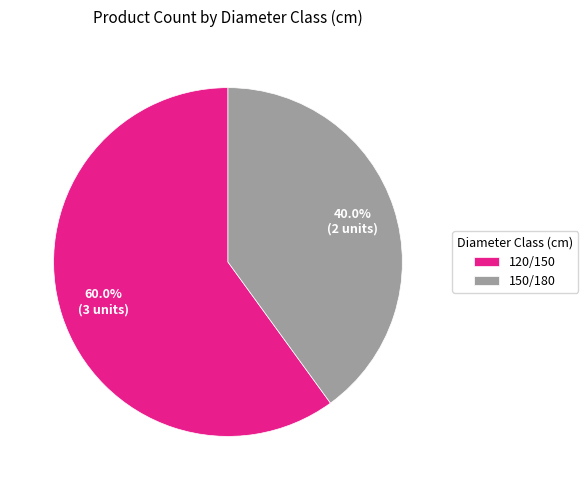

Which slice is the largest?

120/150